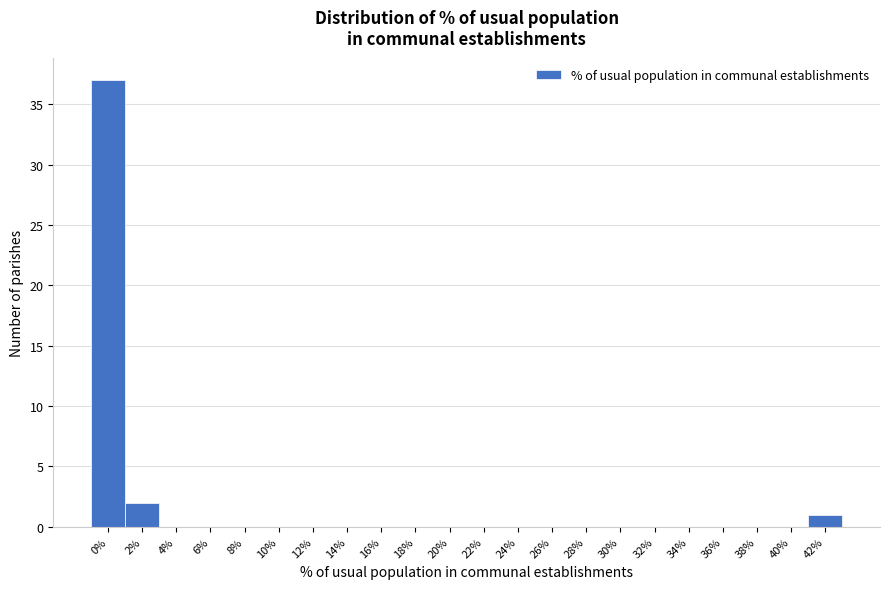

Reading right to left, list all the values displayed in this chart.

42%=1	40%=0	38%=0	36%=0	34%=0	32%=0	30%=0	28%=0	26%=0	24%=0	22%=0	20%=0	18%=0	16%=0	14%=0	12%=0	10%=0	8%=0	6%=0	4%=0	2%=2	0%=37